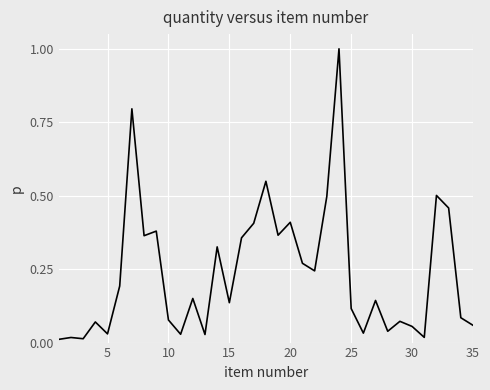

What is the greatest value displayed?

1.0